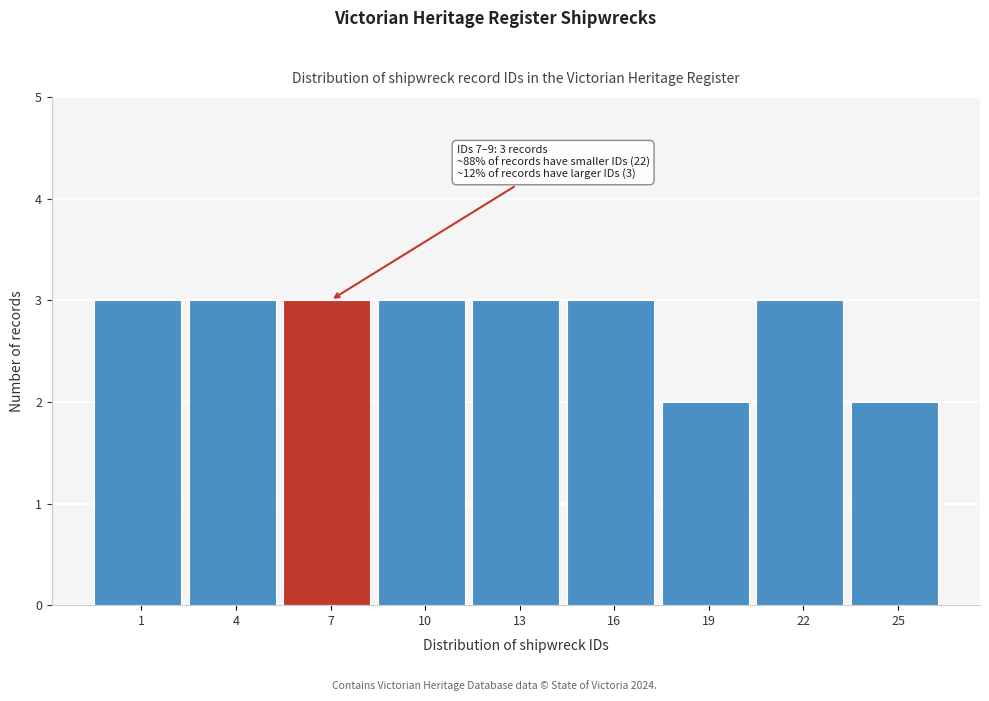

Reading left to right, what are all the values shown in this chart?

1=3	4=3	7=3	10=3	13=3	16=3	19=2	22=3	25=2